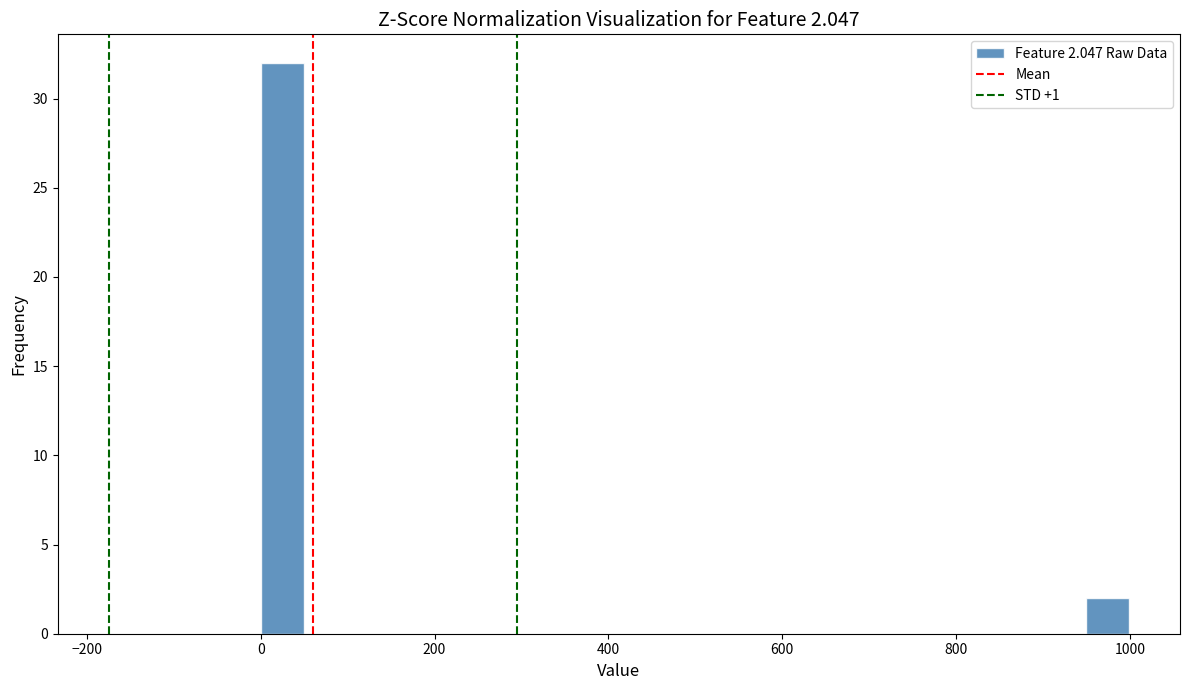

Read against the x-axis, roughly where is the centre of the tallest bar?

20